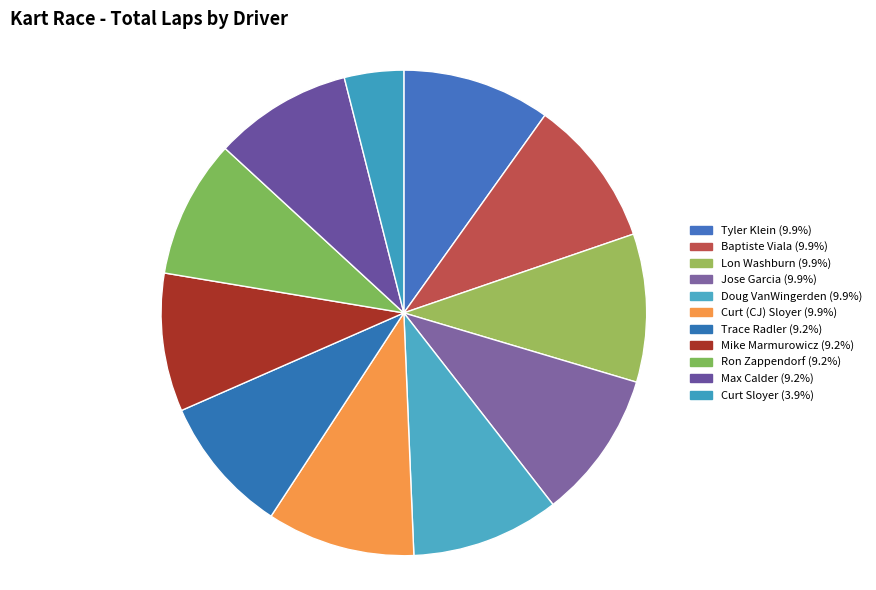

Combined, do Lon Washburn and Jose Garcia account for over 50%?

No